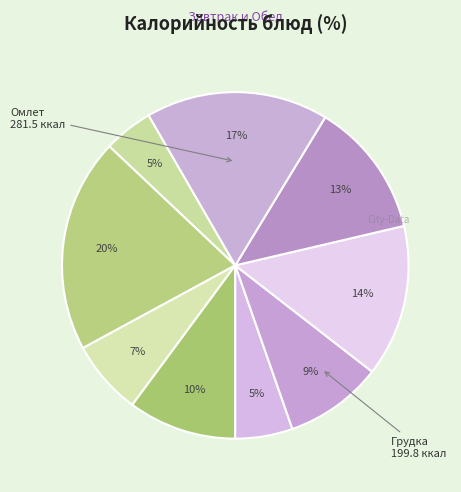

How many slices are in this pie chart?

9